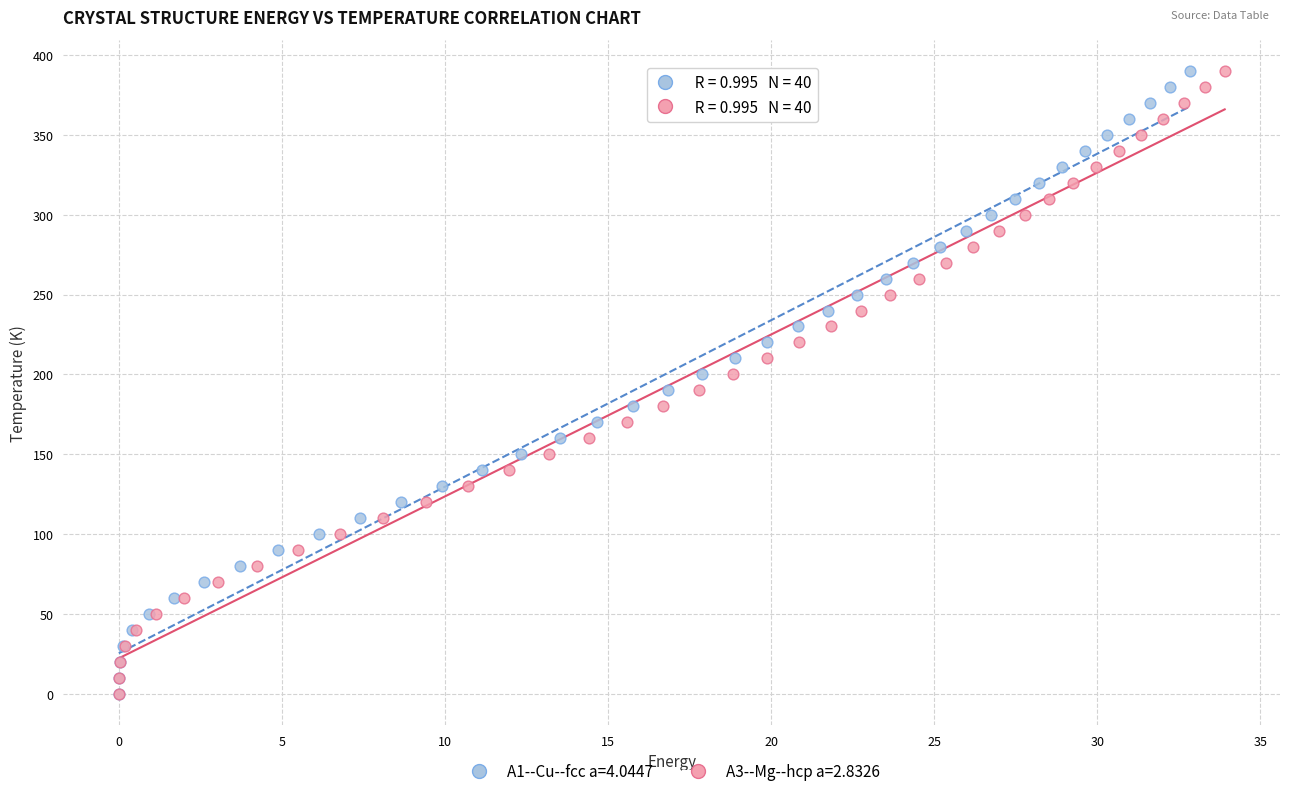

What are all the series names shown in the legend?

A1--Cu--fcc a=4.0447, A3--Mg--hcp a=2.8326